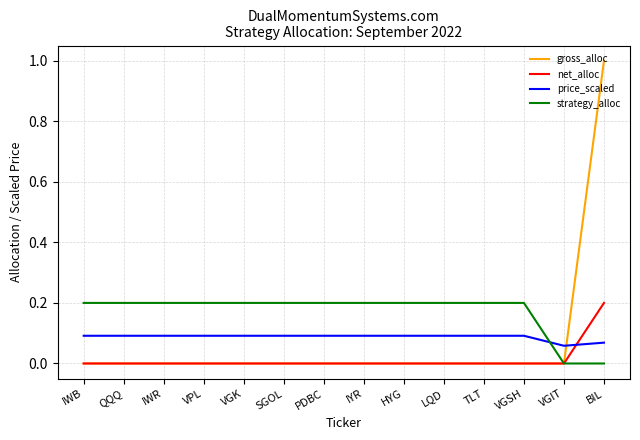

After their last crossing, which series has the higher values: price_scaled or net_alloc?

net_alloc